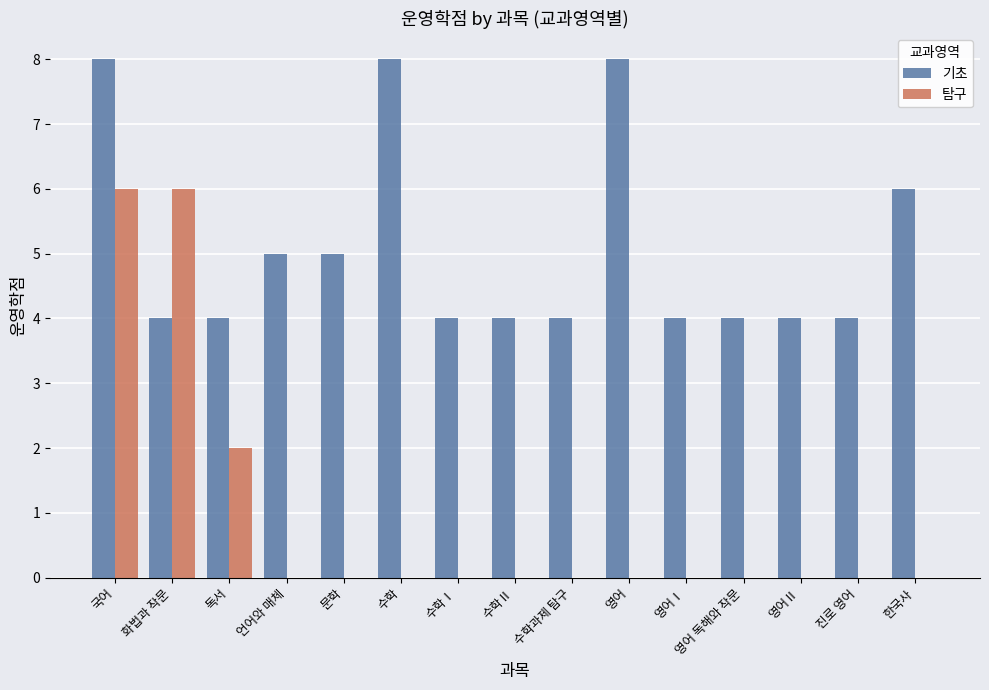

The 기초 series shows 4 at 수학과제 탐구. True or false?

True